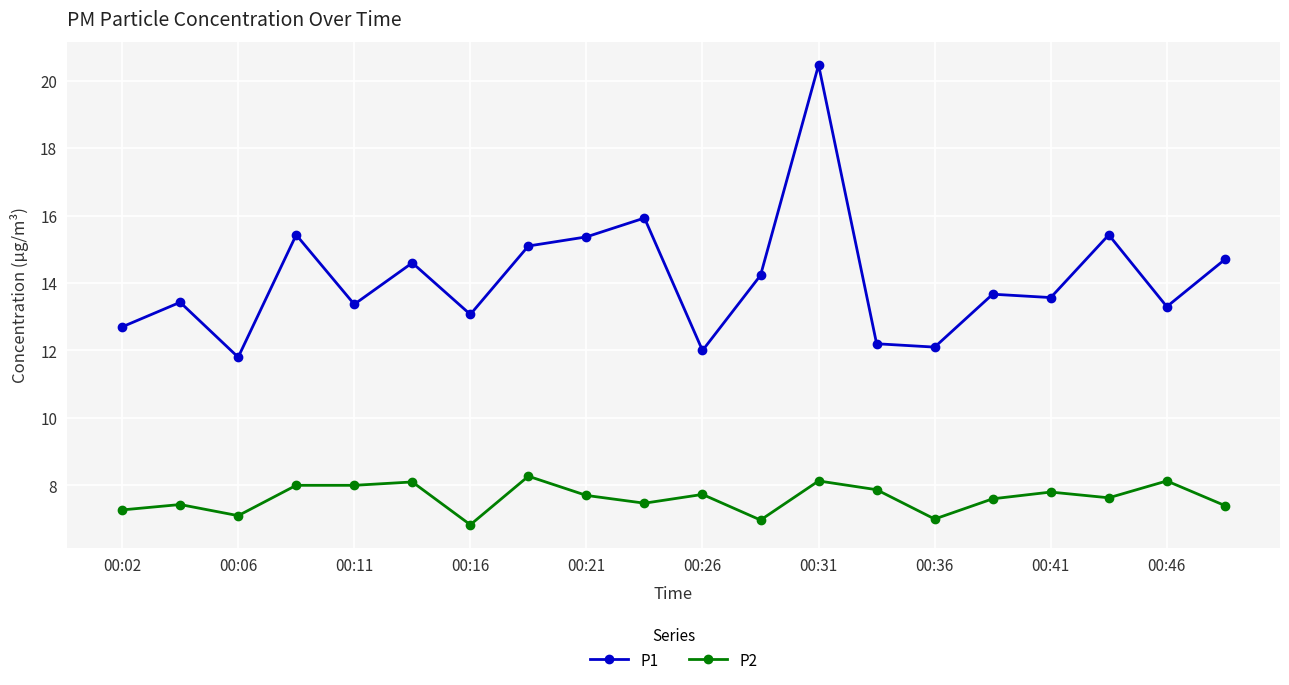

True or false: P2 and P1 cross at least once.

False